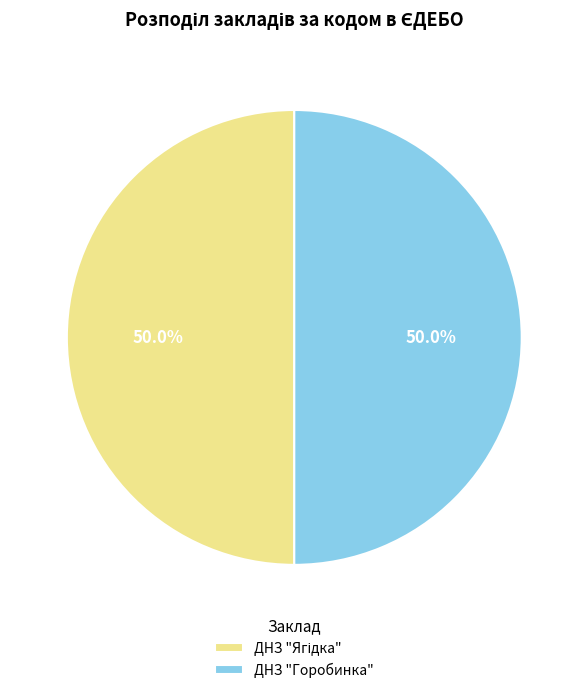

What percentage is NOT represented by ДНЗ "Горобинка"?

50.0%